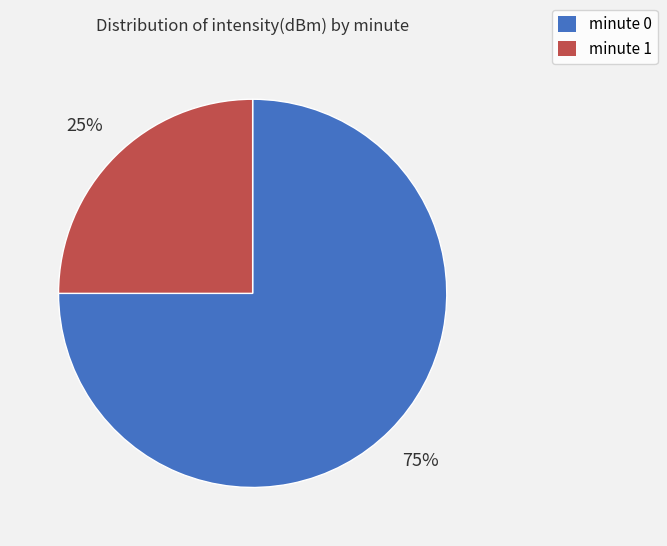

Is there any slice that represents more than half of the pie?

Yes